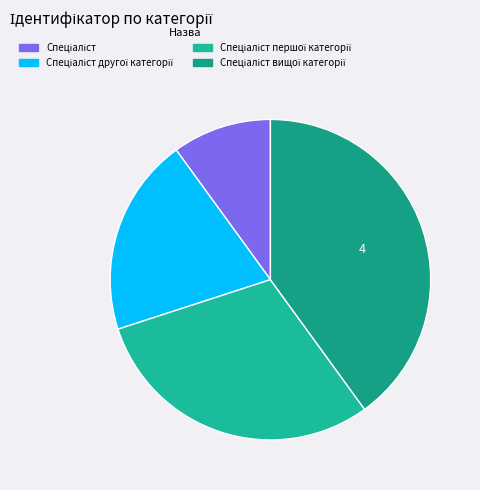

To the nearest percent, what is the difference between the largest and smallest slice percentages?

30%